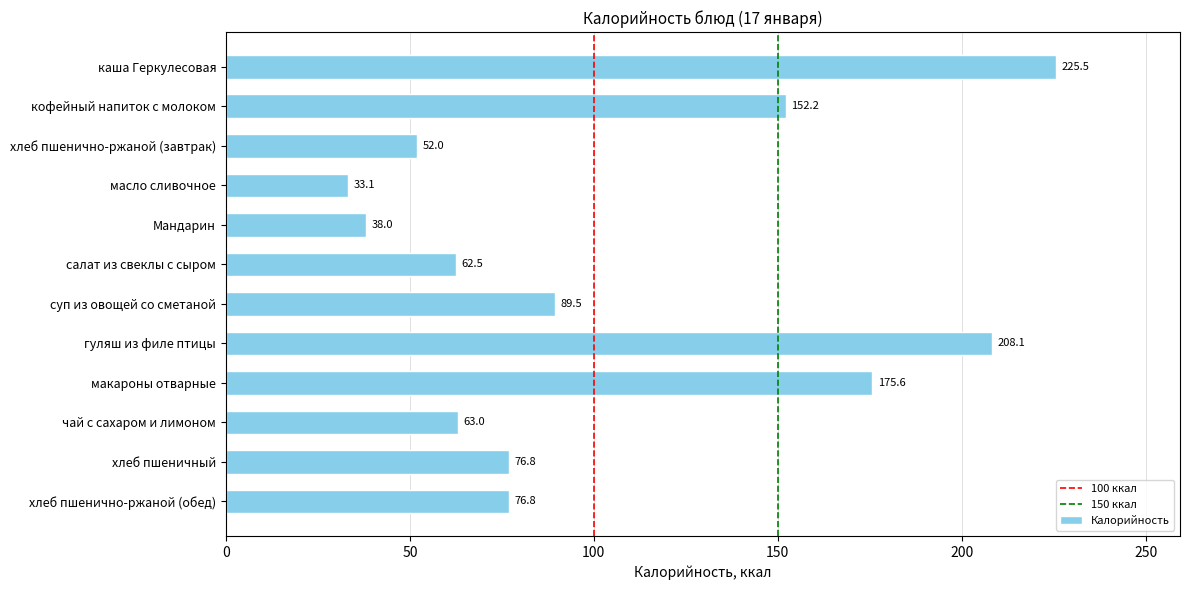

What is the difference between the values at макароны отварные and Мандарин?

137.6